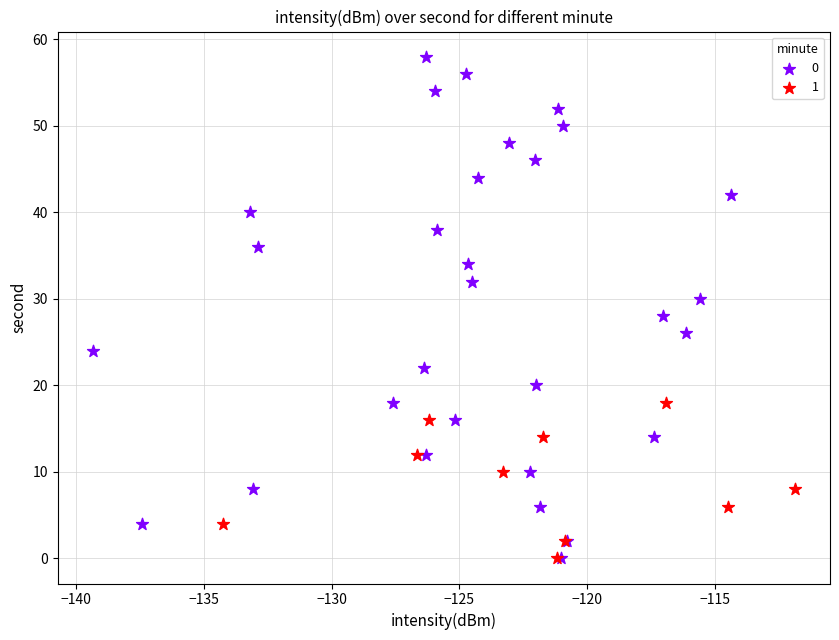

What are all the series names shown in the legend?

0, 1